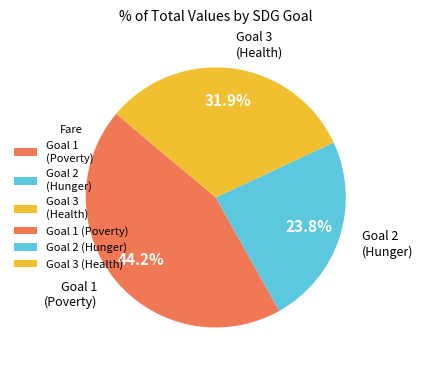

To the nearest percent, what is the average slice percentage?

33%